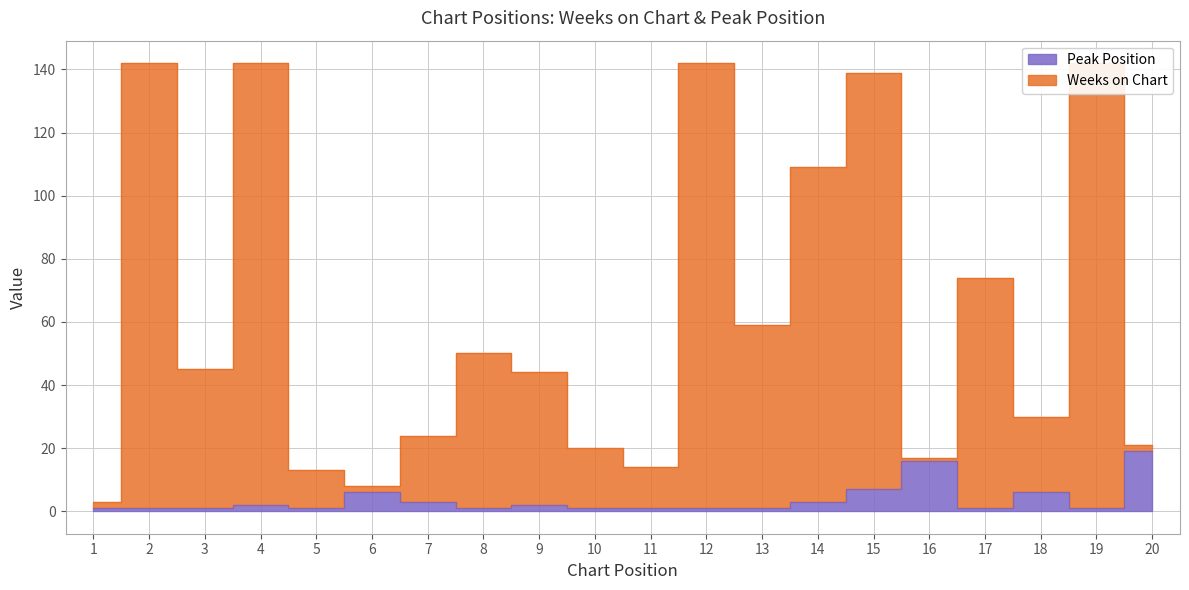

True or false: Peak Position and Weeks on Chart intersect in this chart.

False